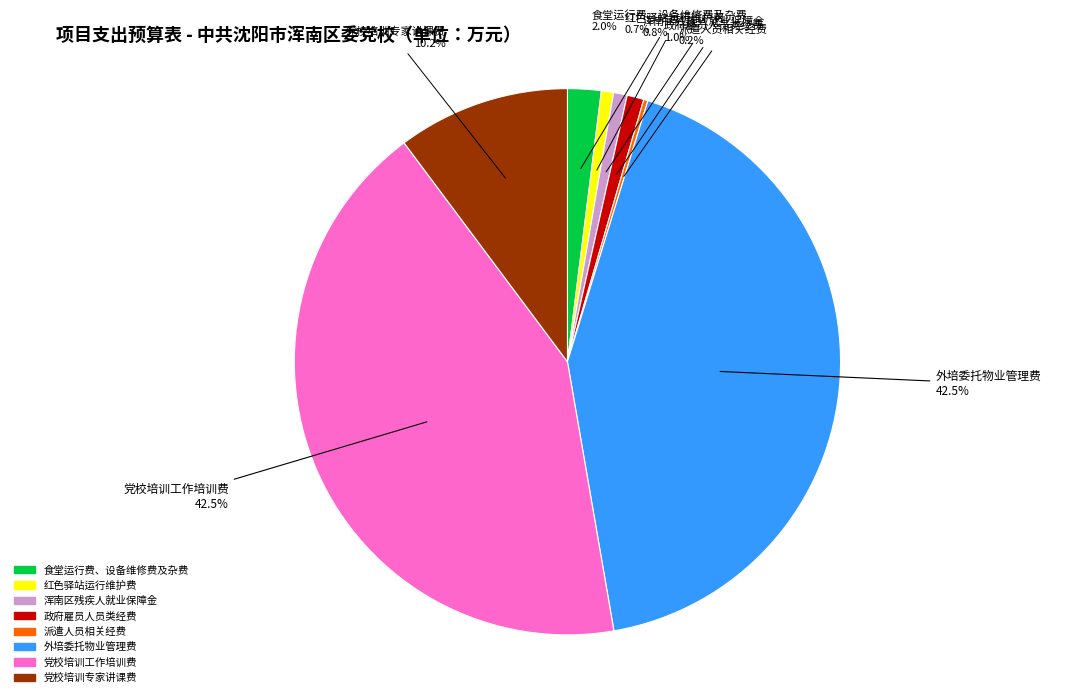

To the nearest percent, what is the average slice percentage?

12%